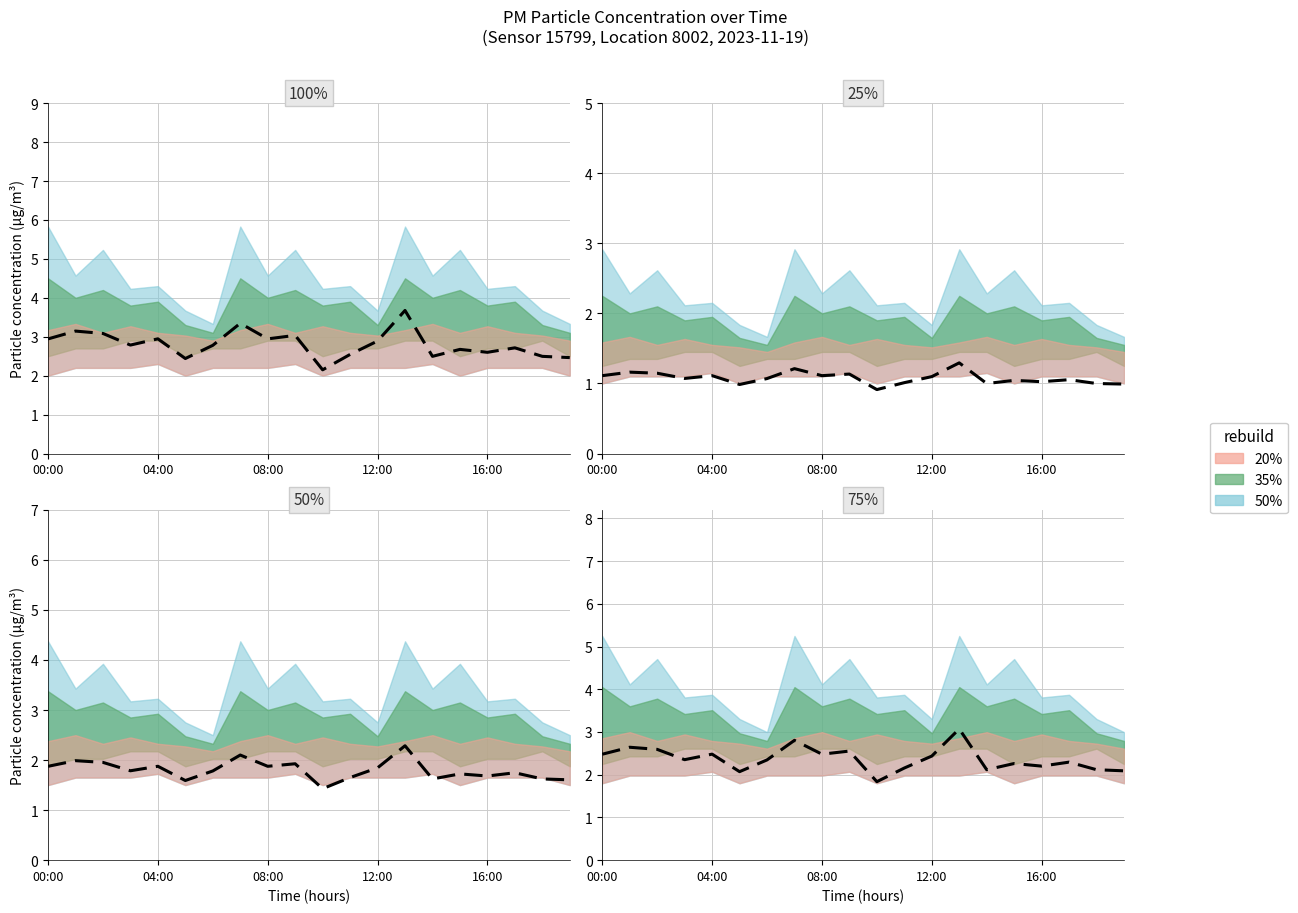

How many values are below 2?

1